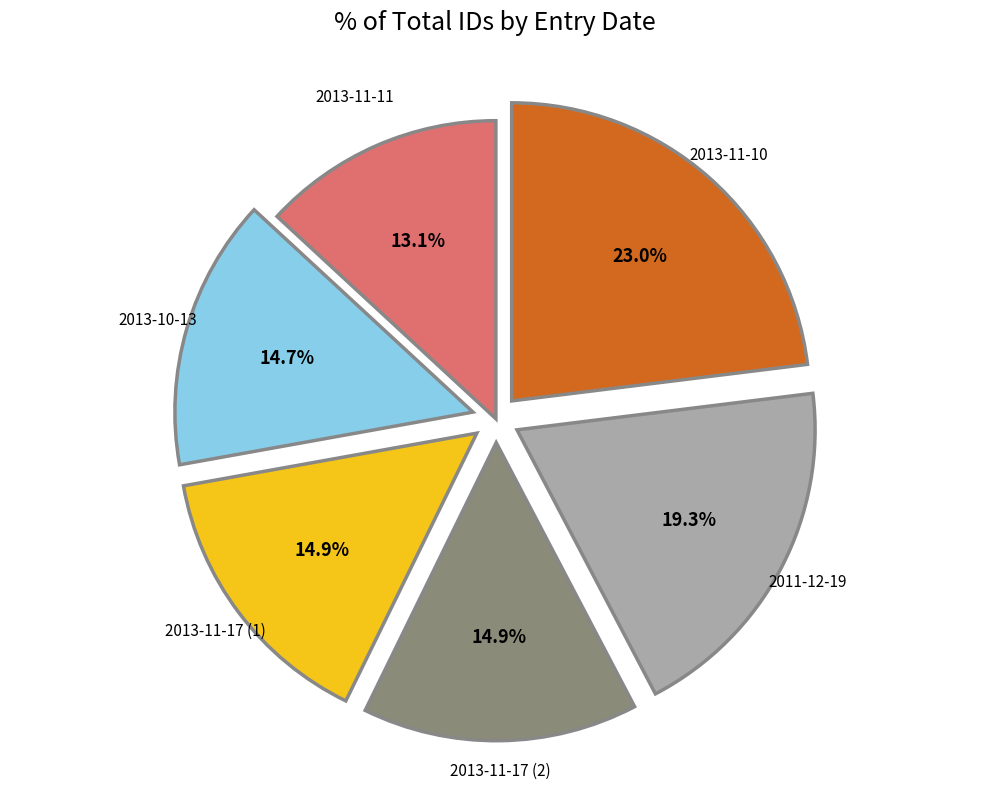

To the nearest percent, what is the difference between the 2013-11-11 and 2011-12-19 slice percentages?

6%